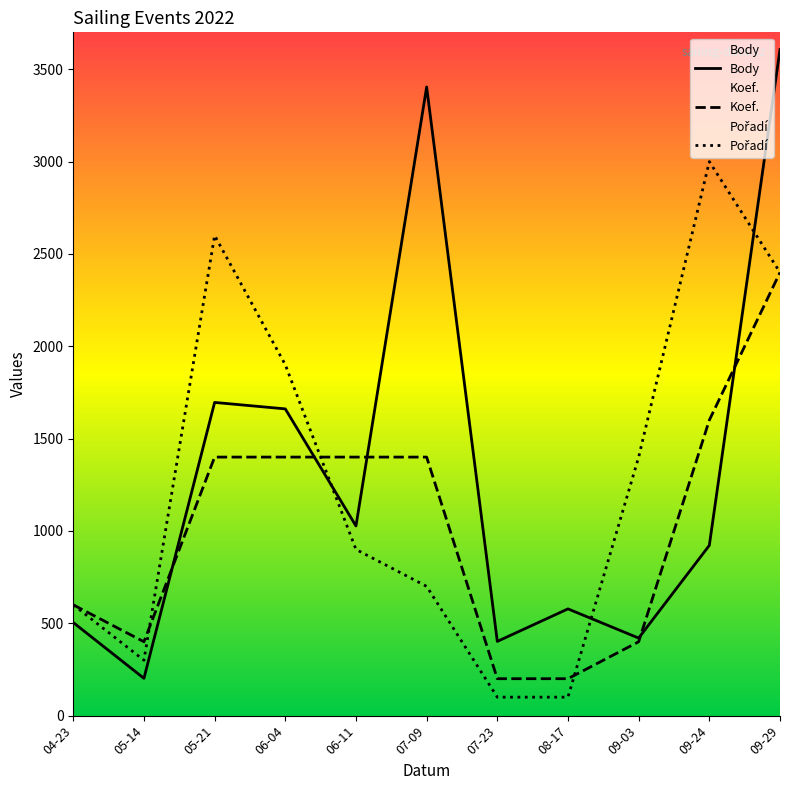

What is the approximate value of Koef. at 08-17, to the nearest 100?

200